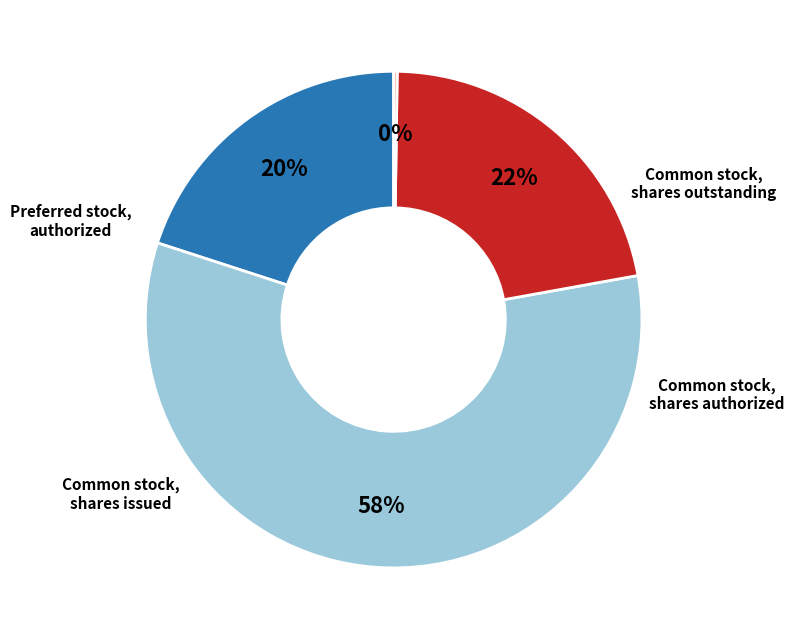

Which slice is the smallest?

Preferred stock, authorized